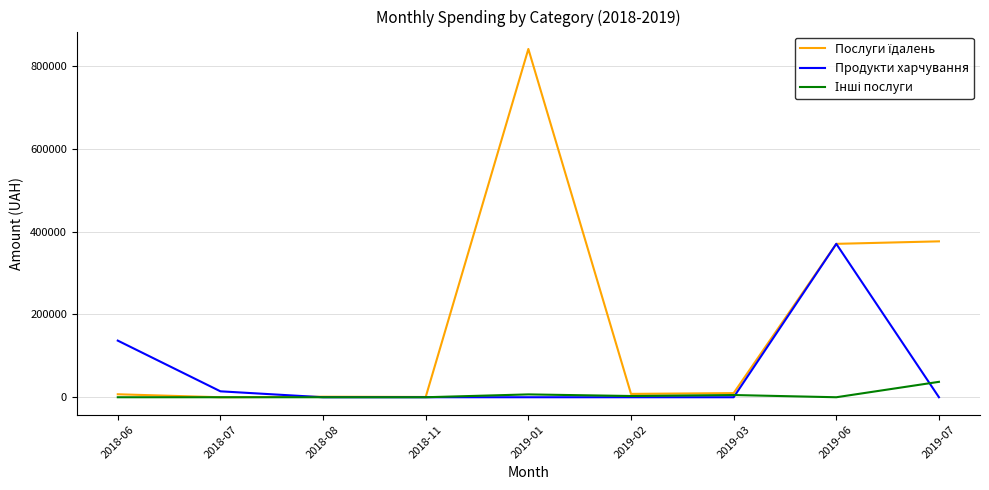

What is the maximum value shown in the chart?

840671.4